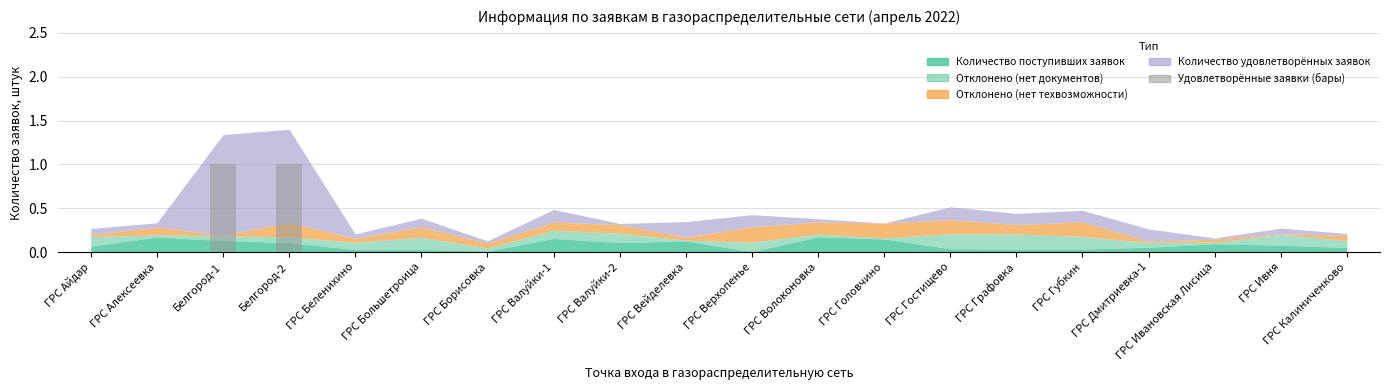

The value at ГРС Вейделевка is 0. True or false?

True